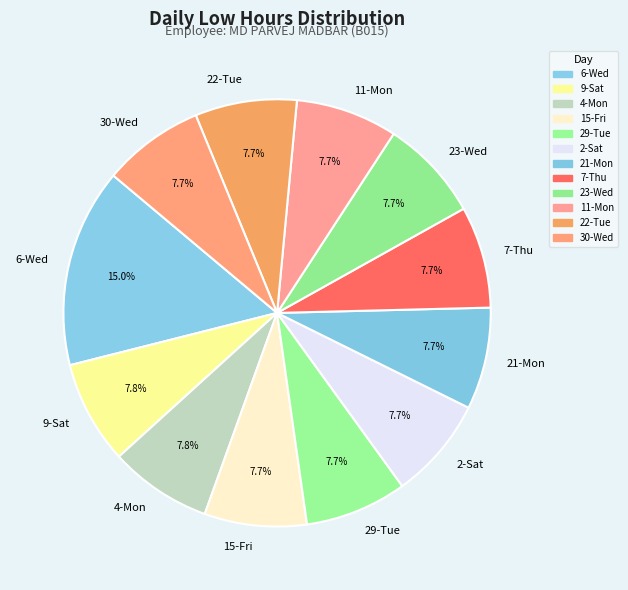

Approximately how many times larger is the value at 22-Tue compared to 7-Thu?

1.0